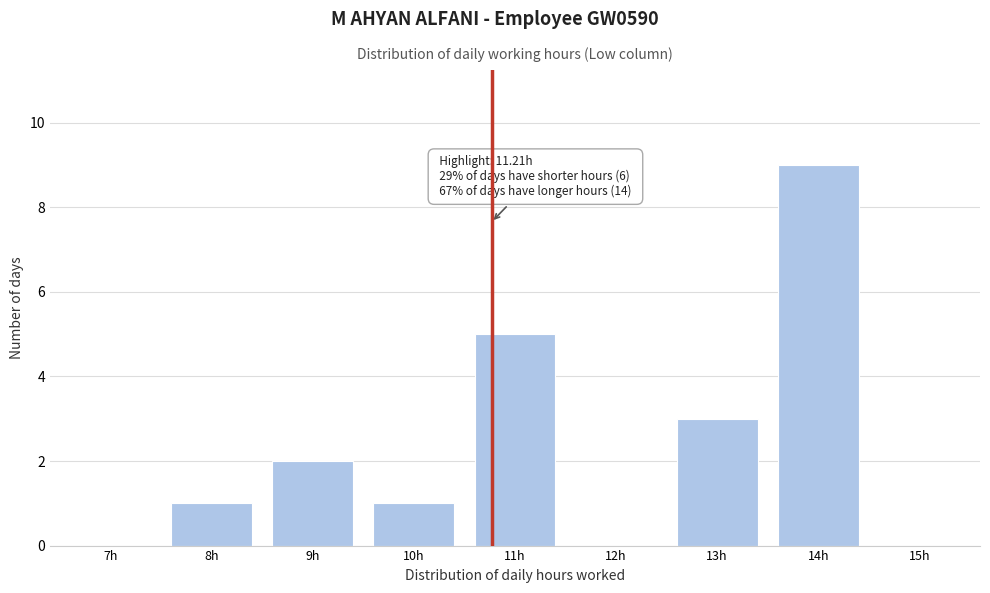

Reading right to left, what are all the values shown in this chart?

15h=0	14h=9	13h=3	12h=0	11h=5	10h=1	9h=2	8h=1	7h=0